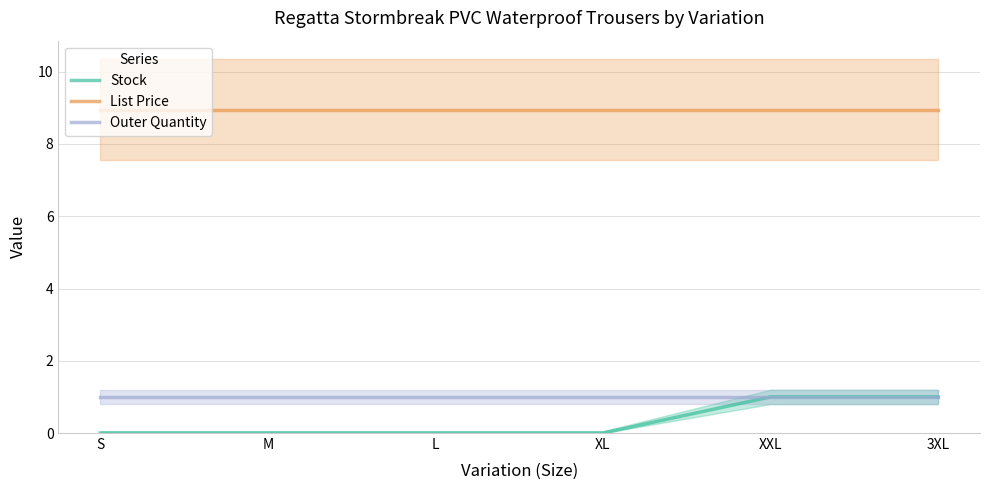

How many series are shown in this chart?

3